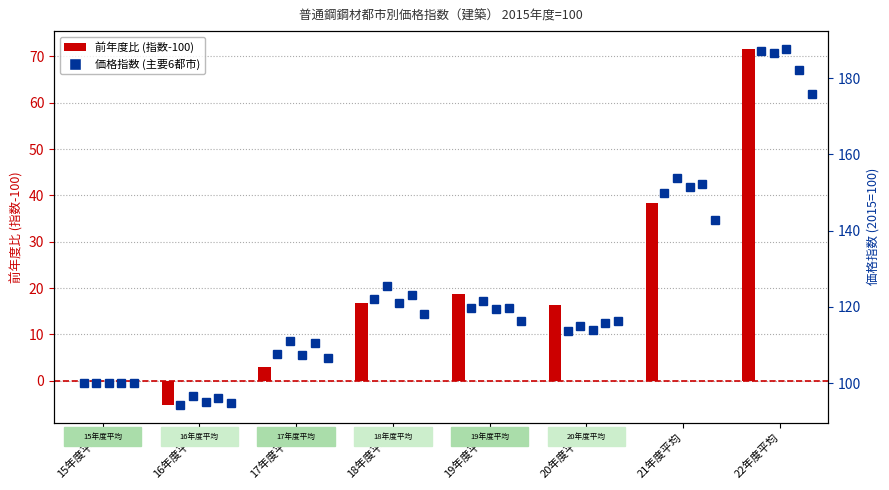

What is the total value across all series at 19年度平均?

615.5